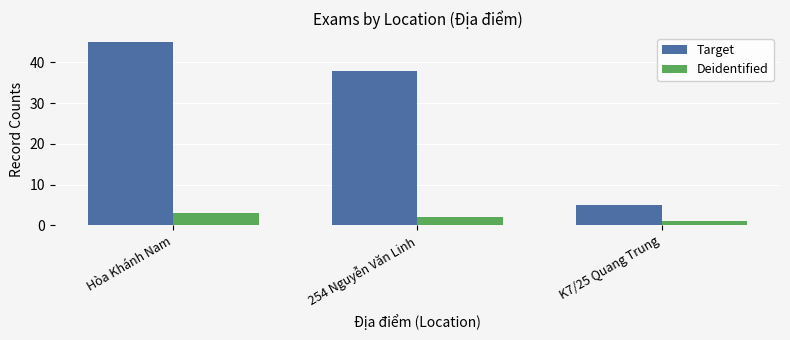

True or false: Target has a value of 5 at K7/25 Quang Trung.

True